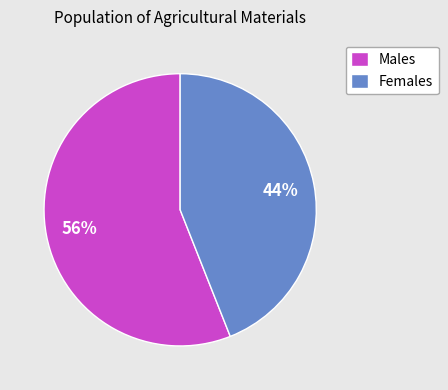

Is the sum of Females and Males greater than half?

Yes